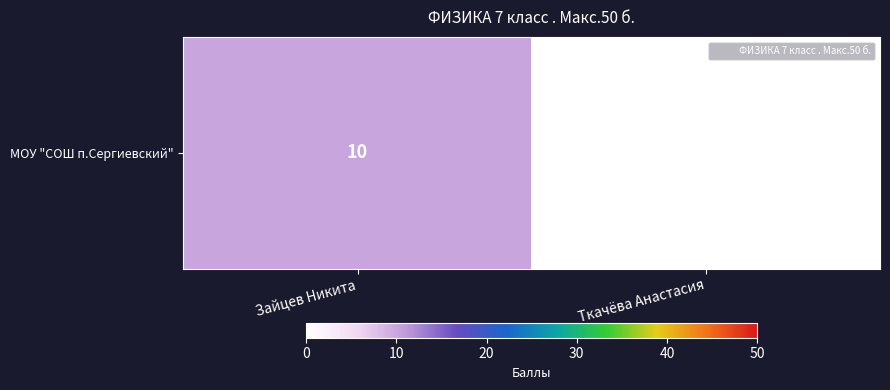

Count the values in the range 0 to 10.

2